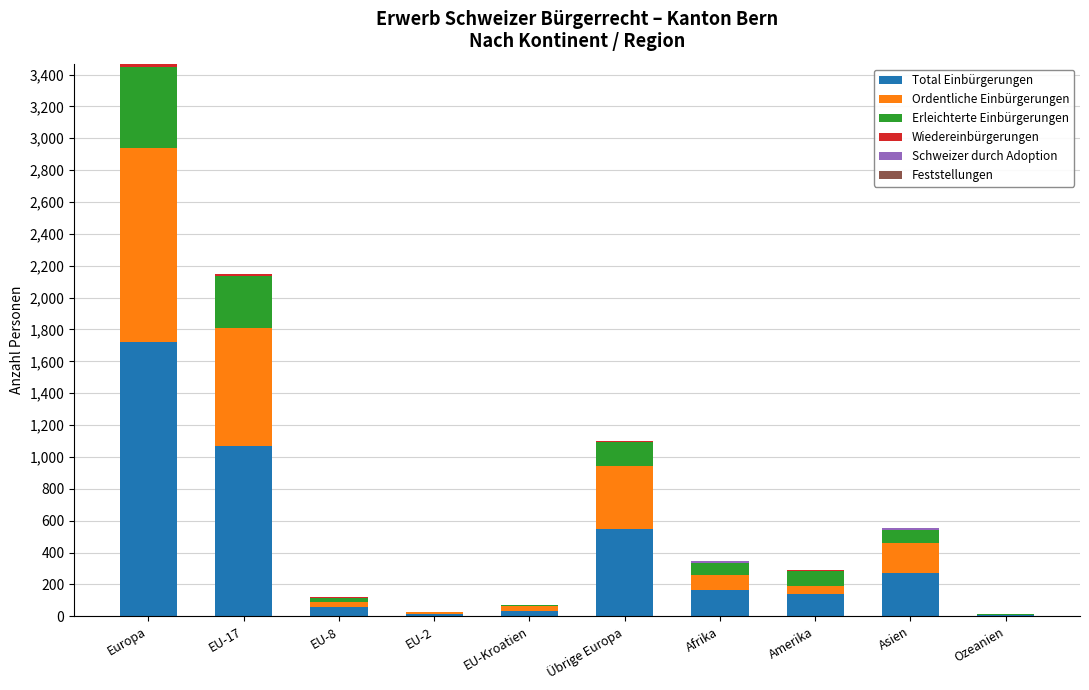

True or false: Total Einbürgerungen has a value of 142 at Amerika.

True